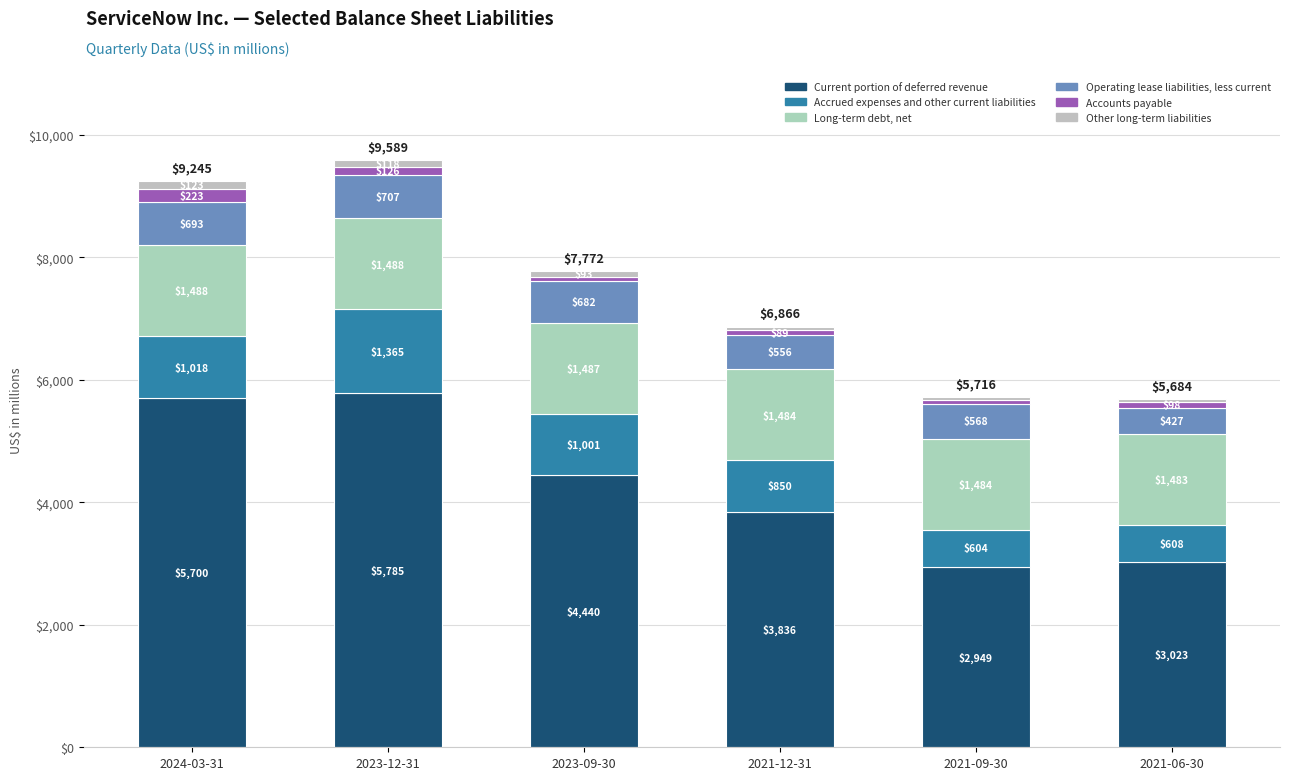

What is the sum of the Accrued expenses and other current liabilities values at 2023-12-31 and 2024-03-31?

2383